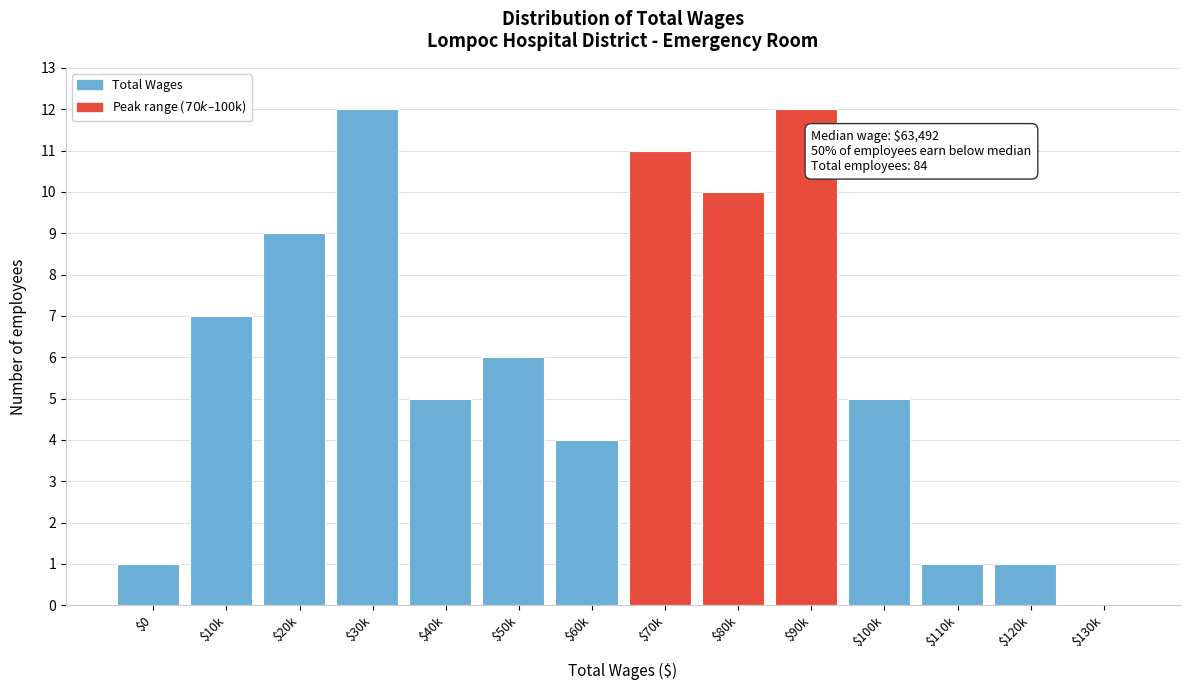

What is the greatest value displayed?

12